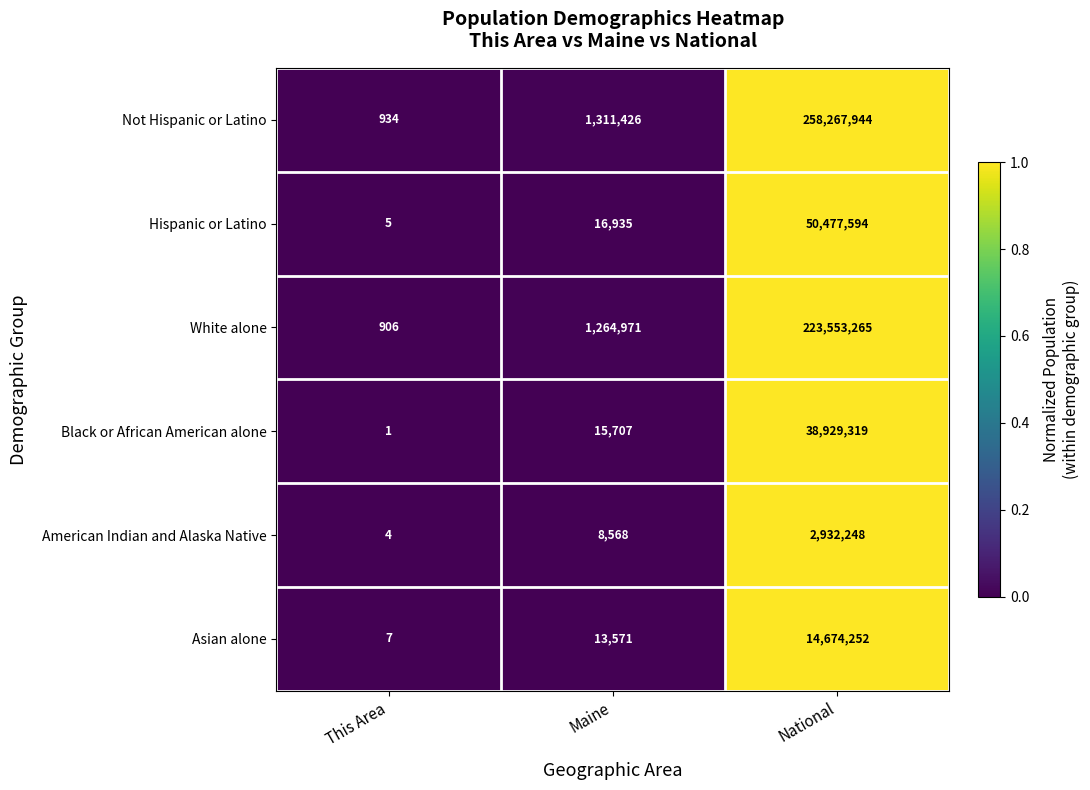

What value does the Hispanic or Latino series have at National?

50477594